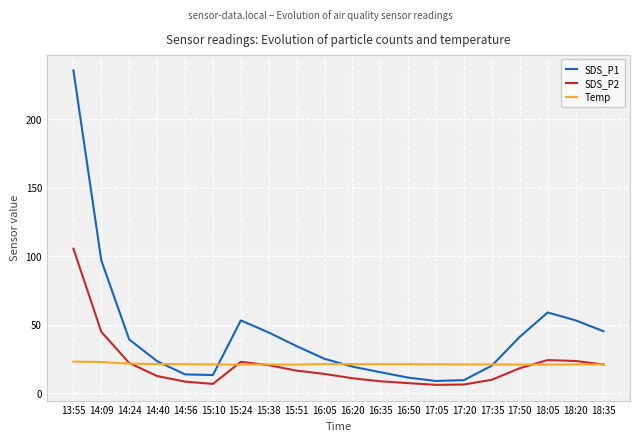

What is the lowest value of the Temp series?

20.9